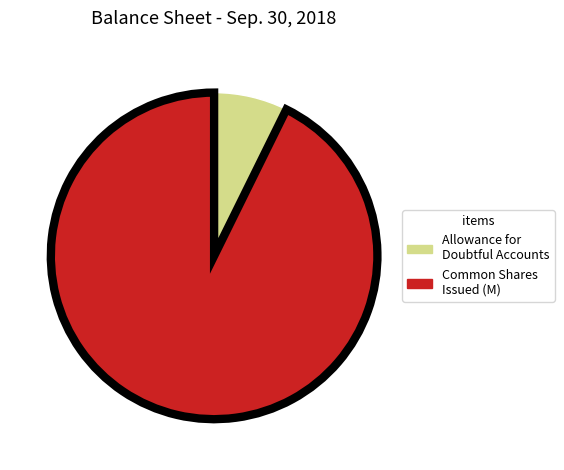

Is the sum of Common Shares Issued (M) and Allowance for Doubtful Accounts greater than half?

Yes